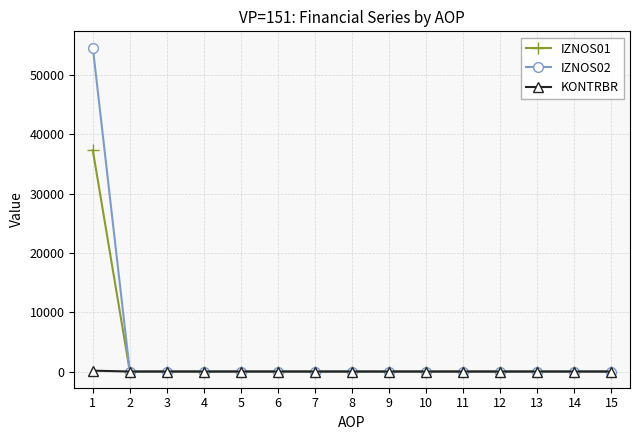

List the series in order of their peak value, lowest first.

KONTRBR, IZNOS01, IZNOS02